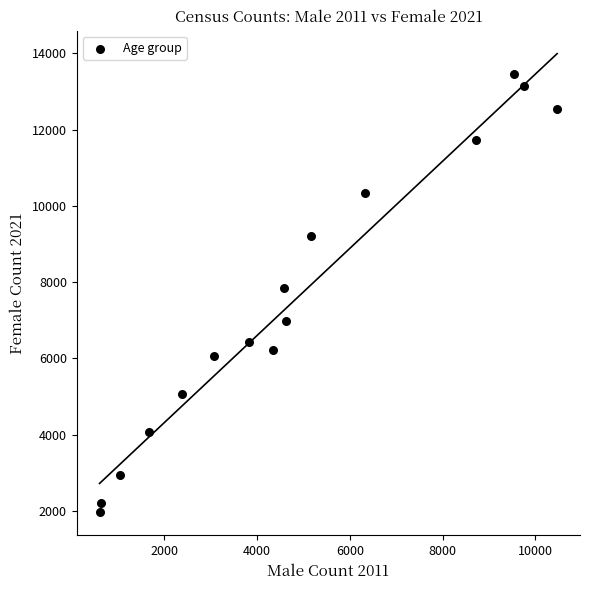

What is the range of Y values (max minus min)?

11482